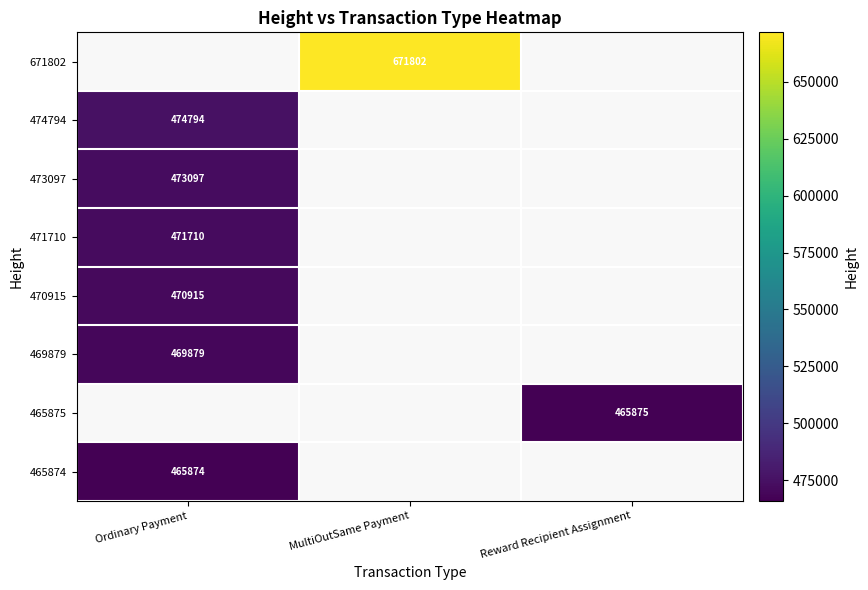

Is it true that 470915 equals 658314 at Ordinary Payment?

False